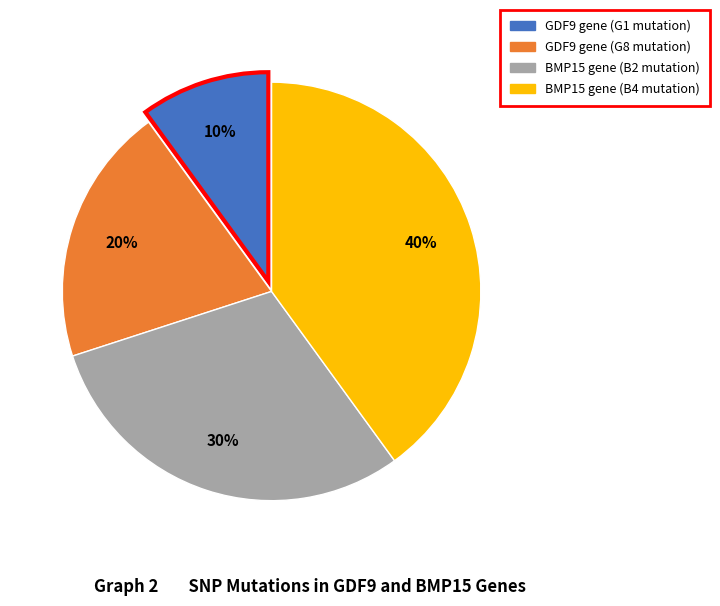

Which category has the smallest portion of the pie?

GDF9 gene (G1 mutation)